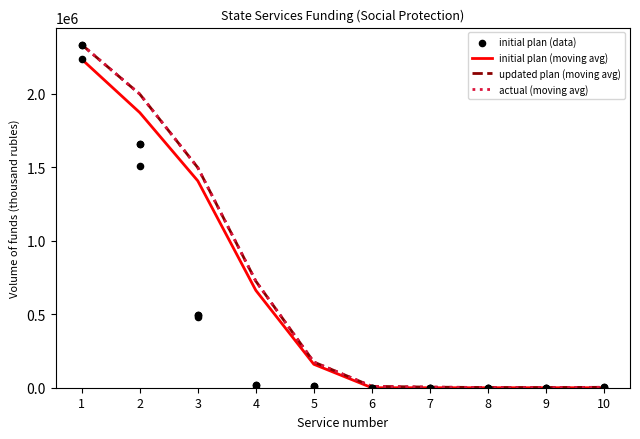

Which series has the widest spread of Y values?

updated plan (moving avg)